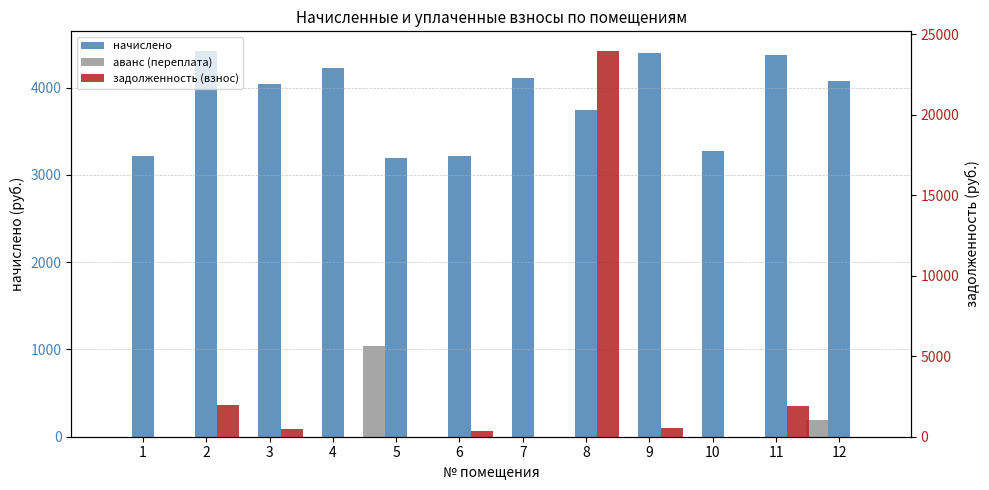

List the labels in order of начислено value, largest first.

2, 9, 11, 4, 7, 12, 3, 8, 10, 1, 6, 5